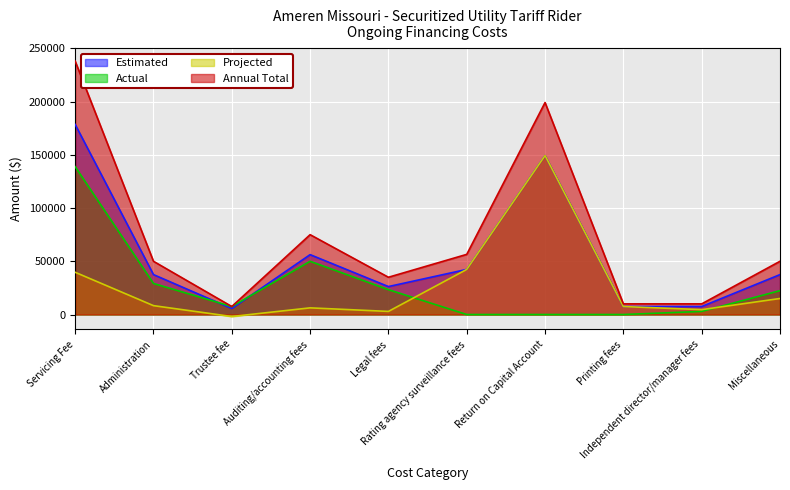

Is it true that Actual equals 91254.2 at Printing fees?

False